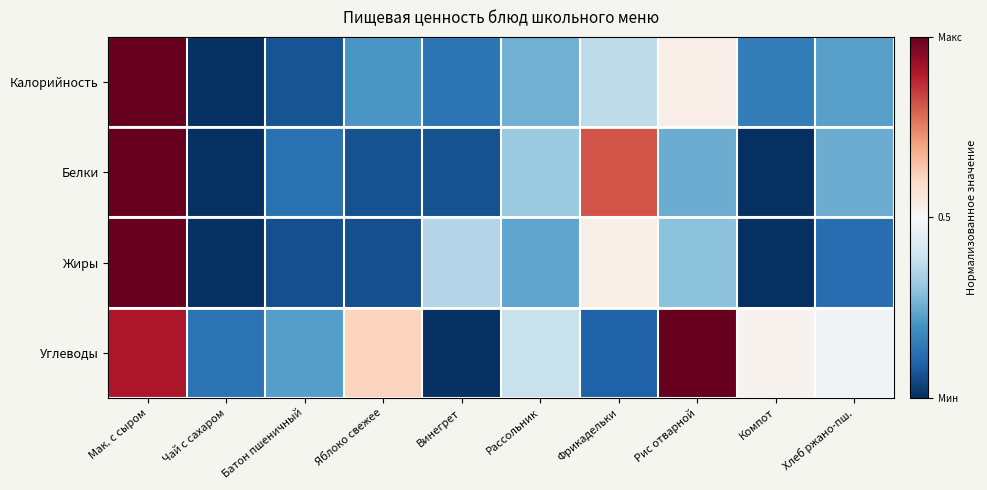

Reading left to right, extract all data points from this chart.

Калорийность: Мак. с сыром=1.0	Чай с сахаром=0.0	Батон пшеничный=0.1	Яблоко свежее=0.2	Винегрет=0.1	Рассольник=0.3	Фрикадельки=0.4	Рис отварной=0.5	Компот=0.2	Хлеб ржано-пш.=0.2
Белки: Мак. с сыром=1.0	Чай с сахаром=0.0	Батон пшеничный=0.1	Яблоко свежее=0.1	Винегрет=0.1	Рассольник=0.3	Фрикадельки=0.8	Рис отварной=0.2	Компот=0.0	Хлеб ржано-пш.=0.2
Жиры: Мак. с сыром=1.0	Чай с сахаром=0.0	Батон пшеничный=0.1	Яблоко свежее=0.1	Винегрет=0.4	Рассольник=0.2	Фрикадельки=0.5	Рис отварной=0.3	Компот=0.0	Хлеб ржано-пш.=0.1
Углеводы: Мак. с сыром=0.9	Чай с сахаром=0.1	Батон пшеничный=0.2	Яблоко свежее=0.6	Винегрет=0.0	Рассольник=0.4	Фрикадельки=0.1	Рис отварной=1.0	Компот=0.5	Хлеб ржано-пш.=0.5